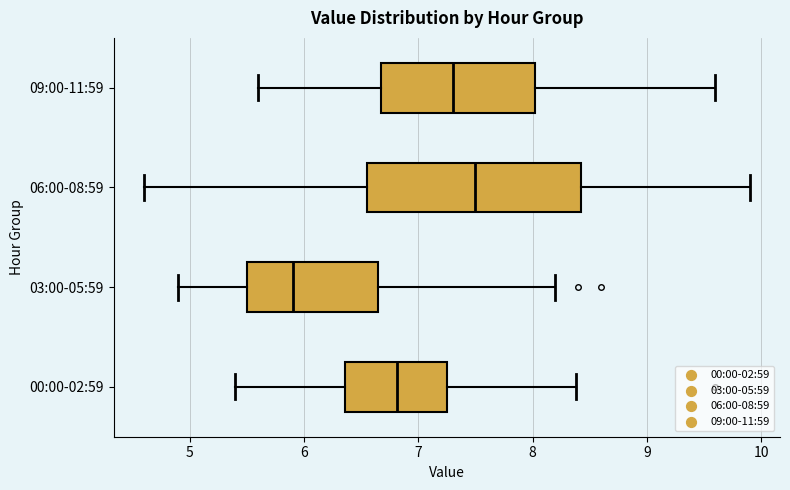

Reading bottom to top, read every box against the x-axis: the position of its median line, the range the box covers, and the ends of its whiskers. The values are not printed on the chart, so give them approximately, as read against the axis.

00:00-02:59: median 6.8, box 6.4 to 7.2, whiskers 5.4 to 8.4
03:00-05:59: median 5.9, box 5.5 to 6.7, whiskers 4.9 to 8.2
06:00-08:59: median 7.5, box 6.6 to 8.4, whiskers 4.6 to 9.9
09:00-11:59: median 7.3, box 6.7 to 8.0, whiskers 5.6 to 9.6